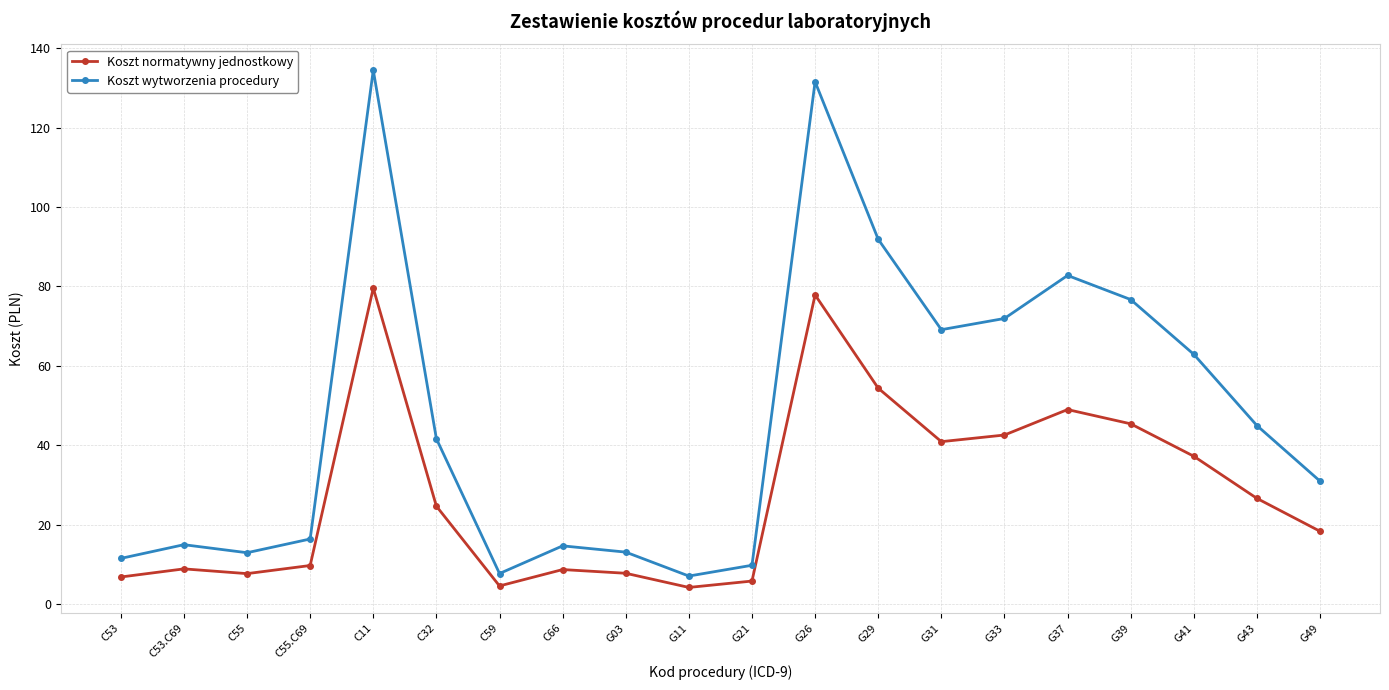

Which series has the widest spread of values?

Koszt wytworzenia procedury